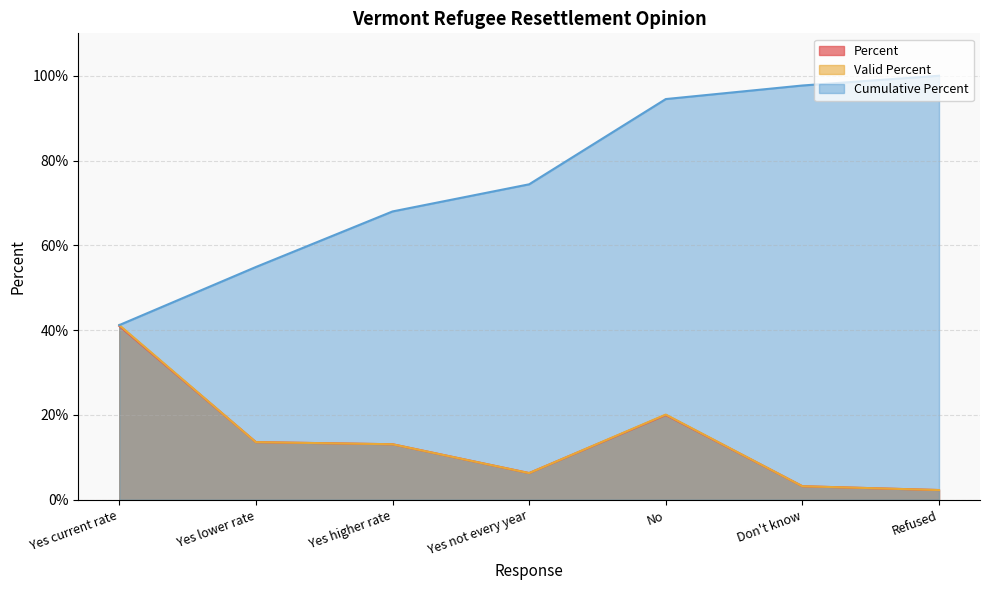

What is the greatest value displayed?

100.0